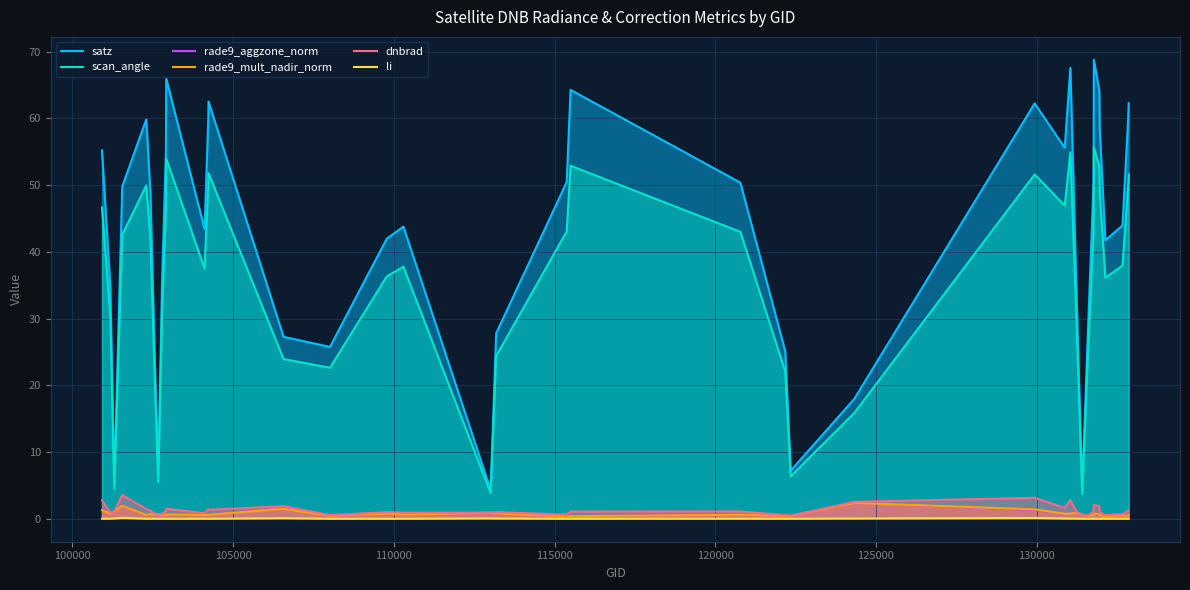

What is the highest value of the scan_angle series?

55.6